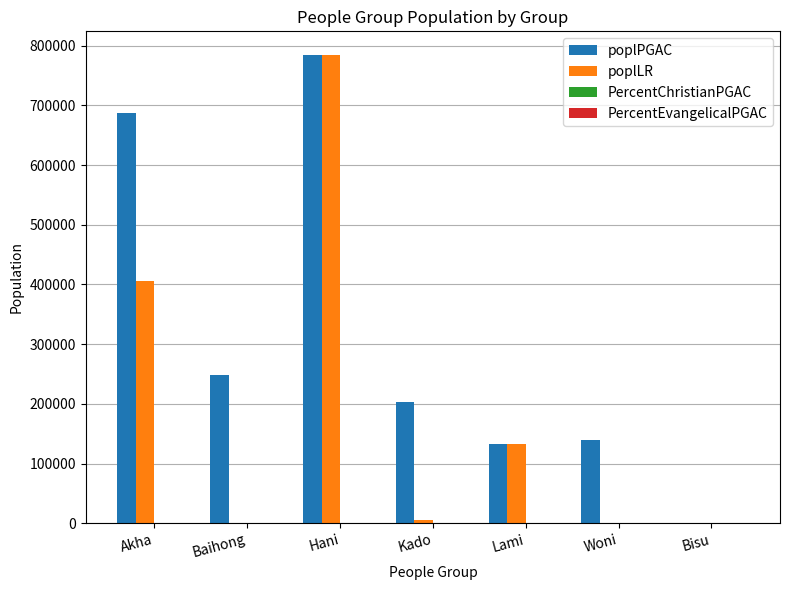

At which category is the sum across all series the highest?

Hani